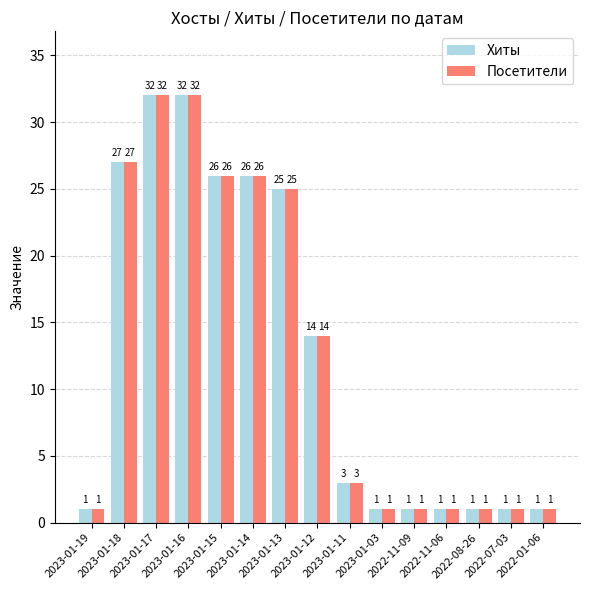

What is the total value across all series at 2023-01-13?

50